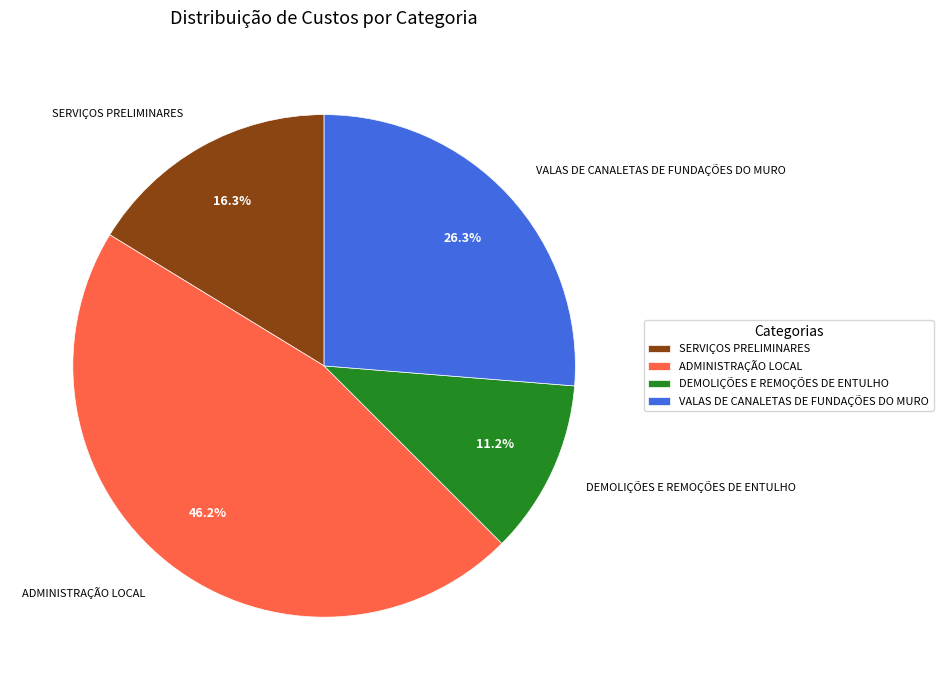

What percentage is NOT represented by SERVIÇOS PRELIMINARES?

83.7%